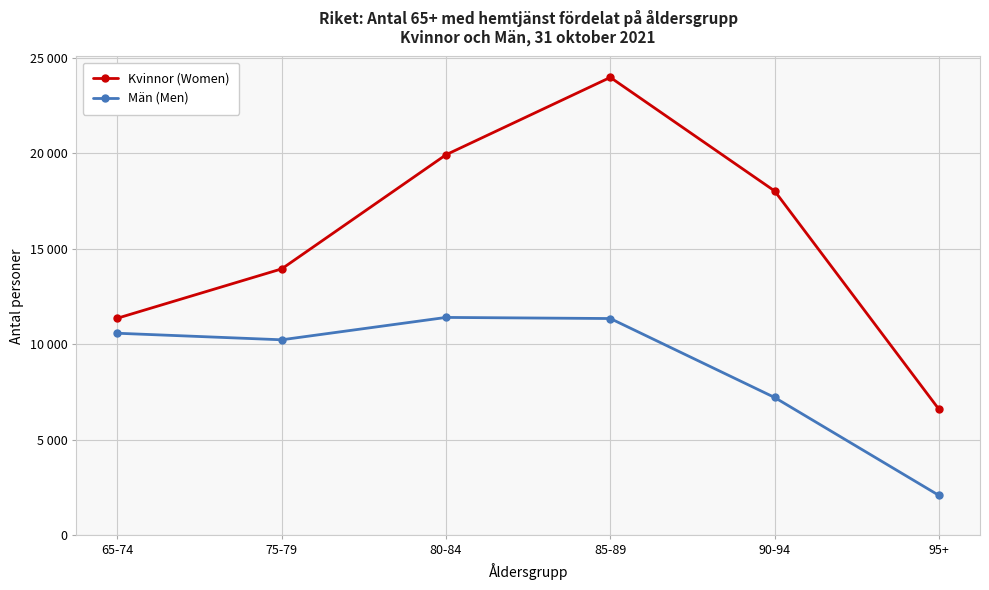

Where is Män (Men) nearest to the value 6754?

90-94